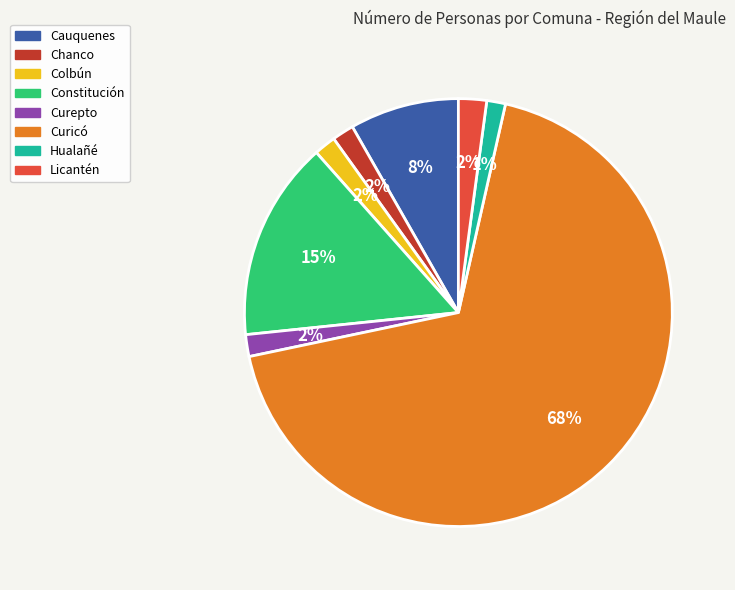

Which slice is the largest?

Curicó